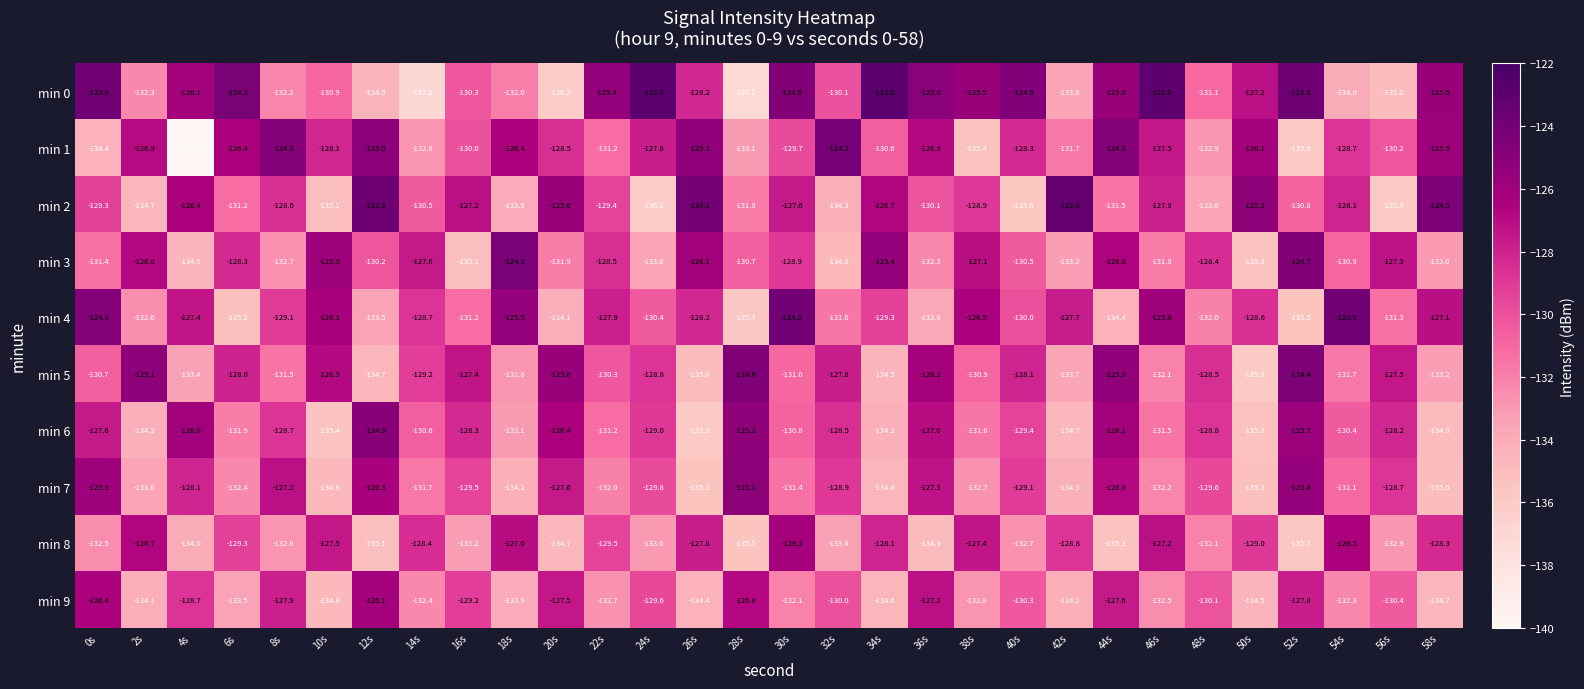

At which category is the sum across all series the highest?

44s